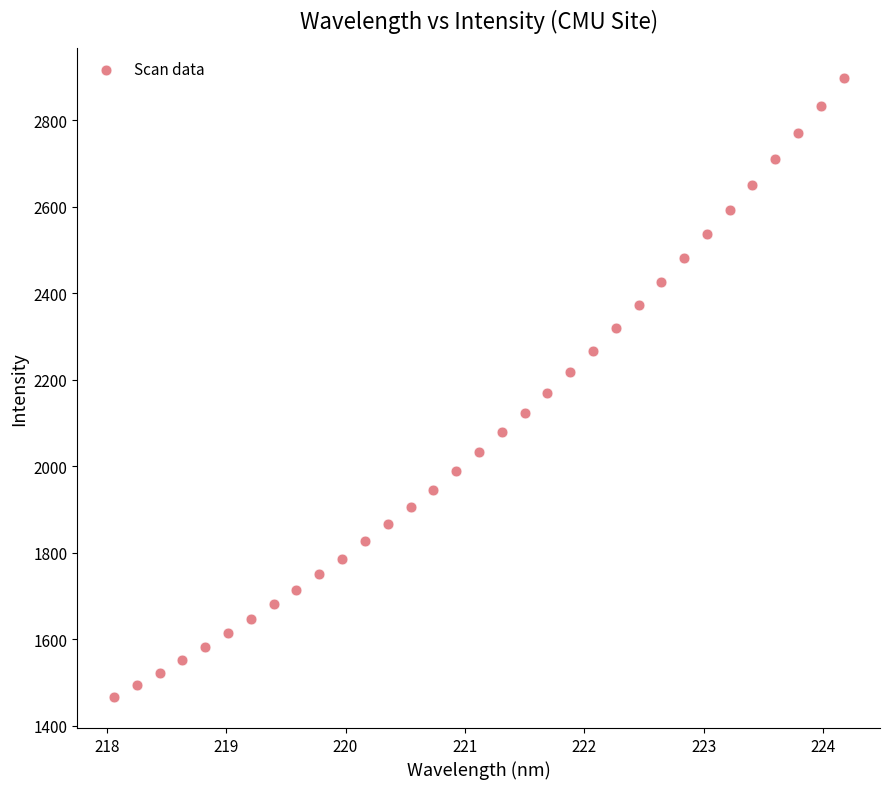

What is the range of X values (max minus min)?

6.1